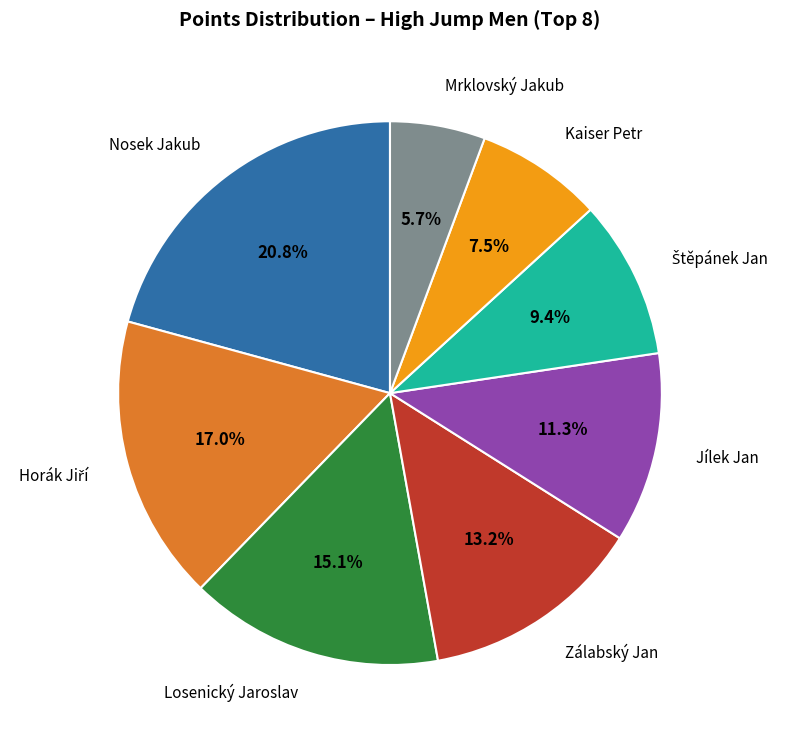

Is there a majority slice in this chart?

No